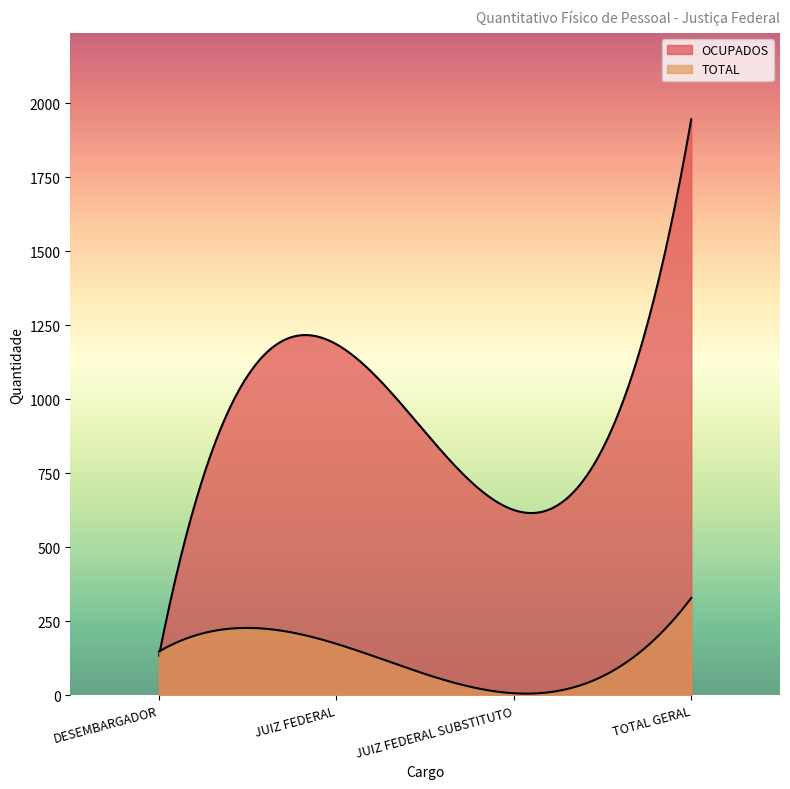

Reading left to right, what are all the values shown in this chart?

OCUPADOS: 134	1186	626	1946
TOTAL: 148	174	7	329